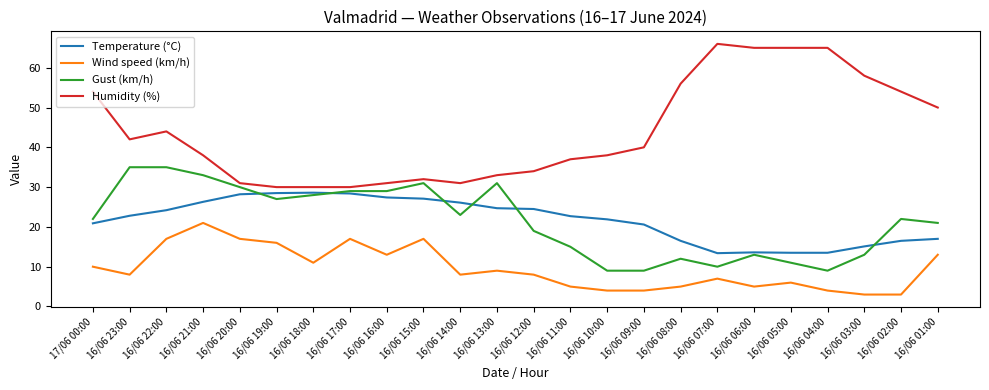

True or false: Temperature (°C) and Wind speed (km/h) cross at least once.

False